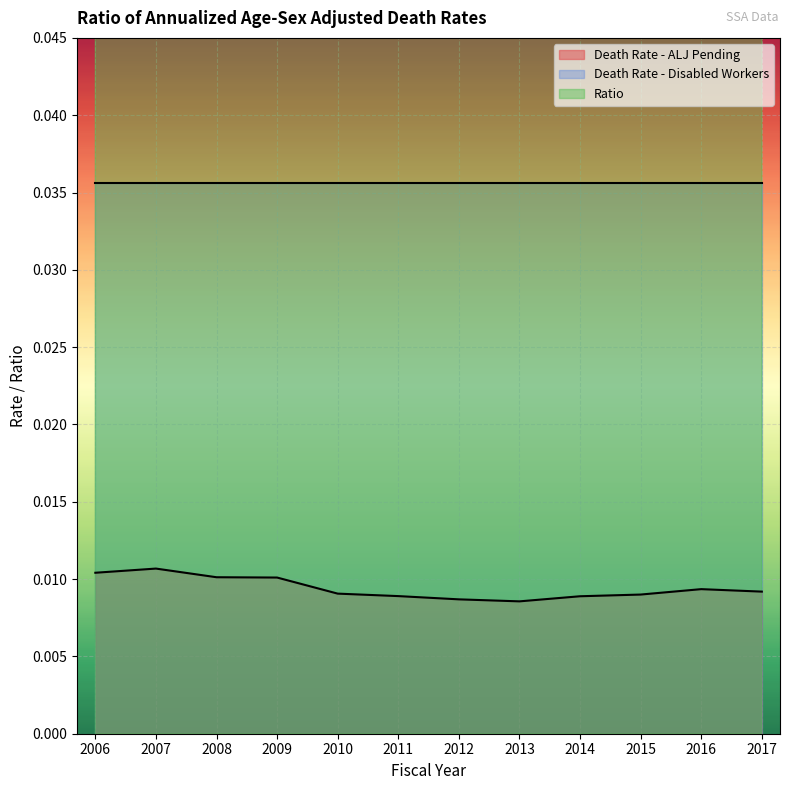

The value of Death Rate - ALJ Pending at 2012 is 0.0. True or false?

True